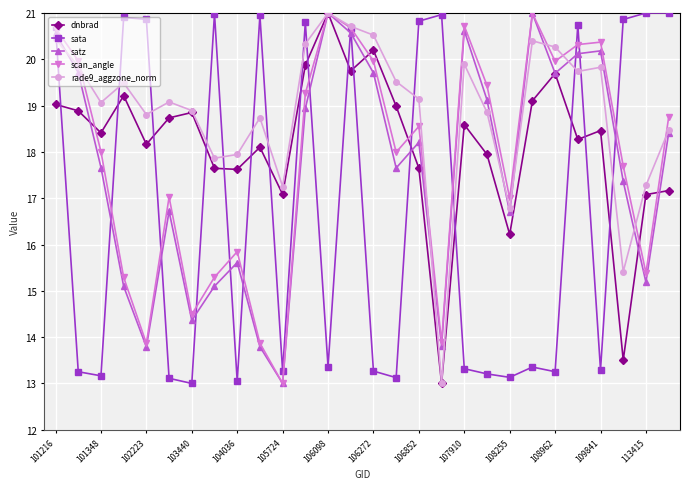

What is the value of the dnbrad point at the 13th from the left?

21.0